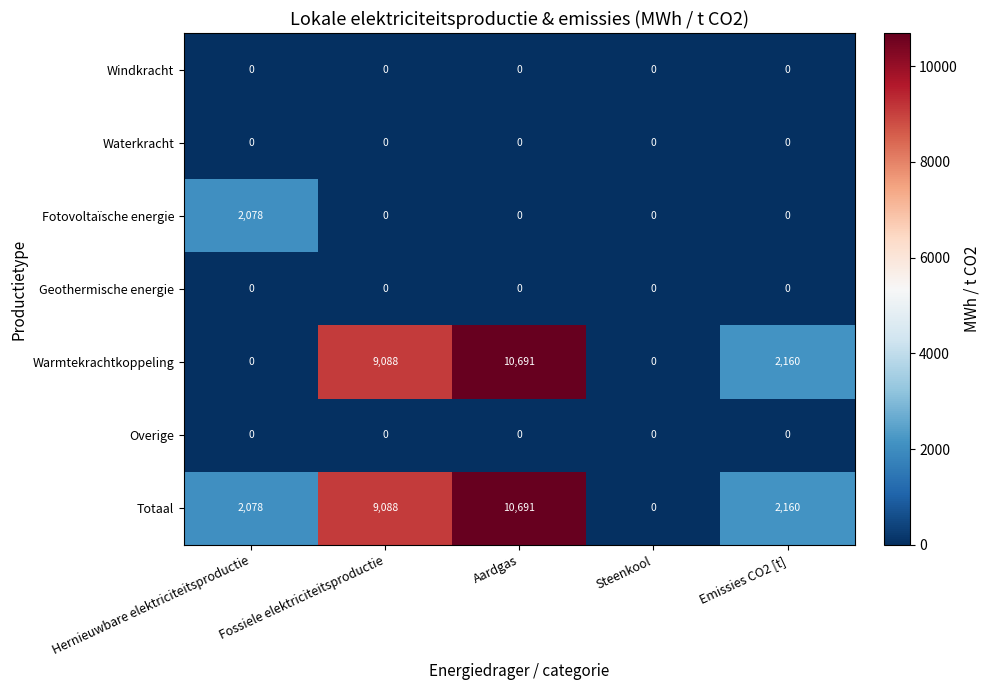

Where is Warmtekrachtkoppeling nearest to the value 5345?

Emissies CO2 [t]